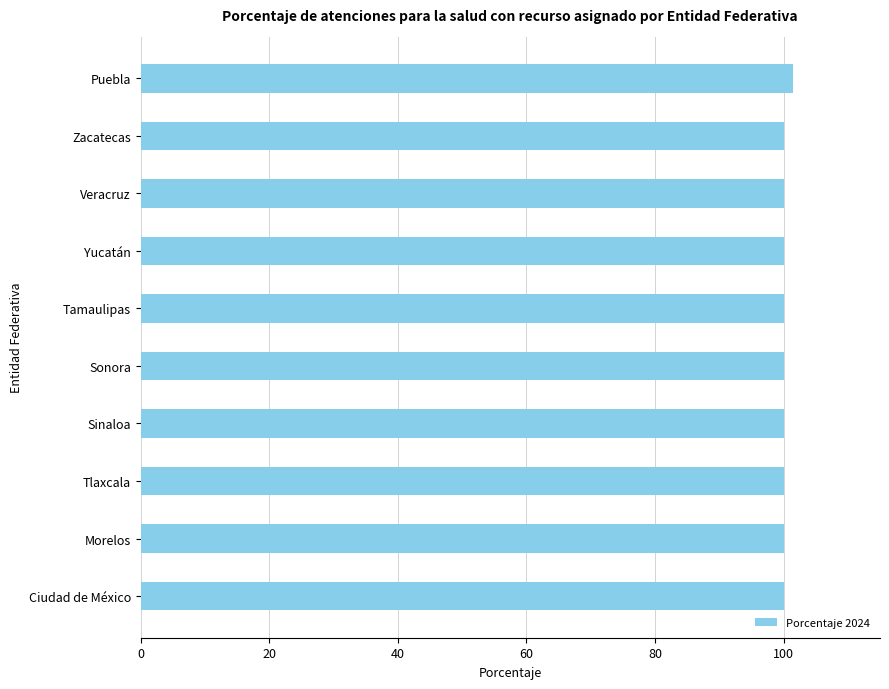

Reading bottom to top, extract all data points from this chart.

Ciudad de México=100.0	Morelos=100.0	Tlaxcala=100.0	Sinaloa=100.0	Sonora=100.0	Tamaulipas=100.0	Yucatán=100.0	Veracruz=100.0	Zacatecas=100.0	Puebla=101.4